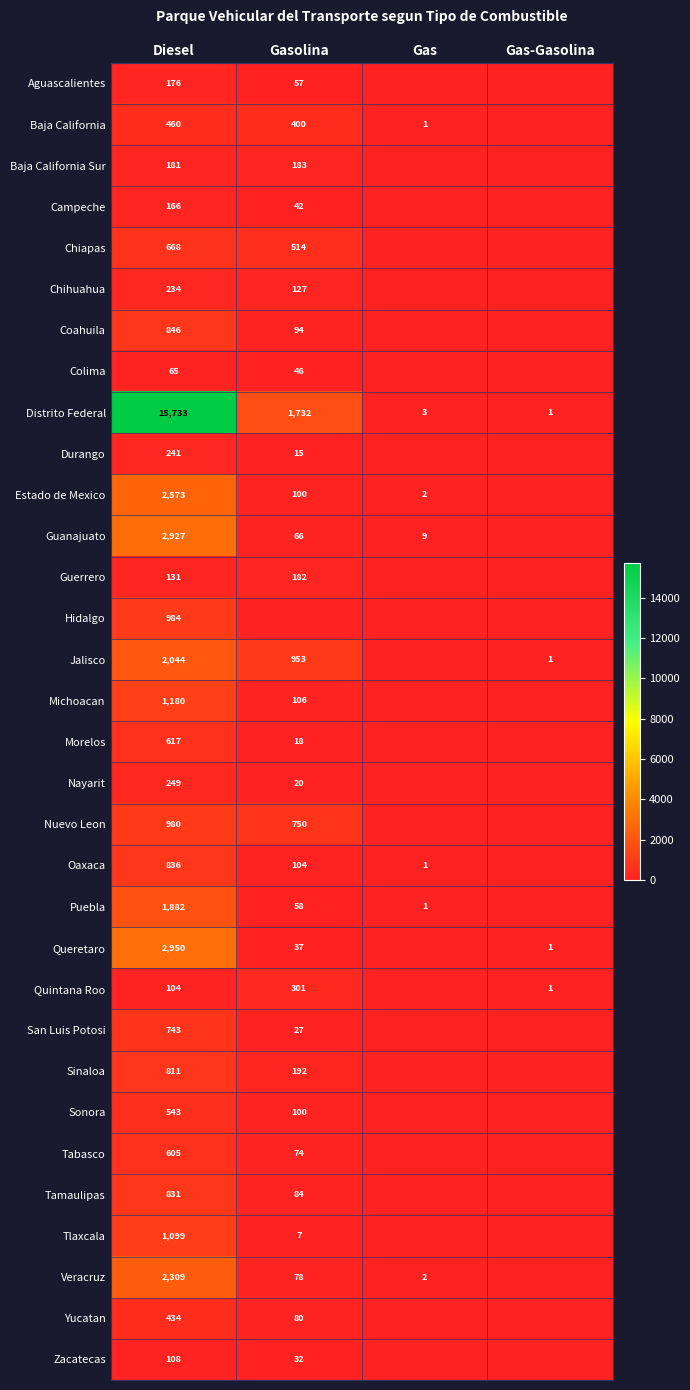

The Estado de Mexico series shows 577 at Diesel. True or false?

False